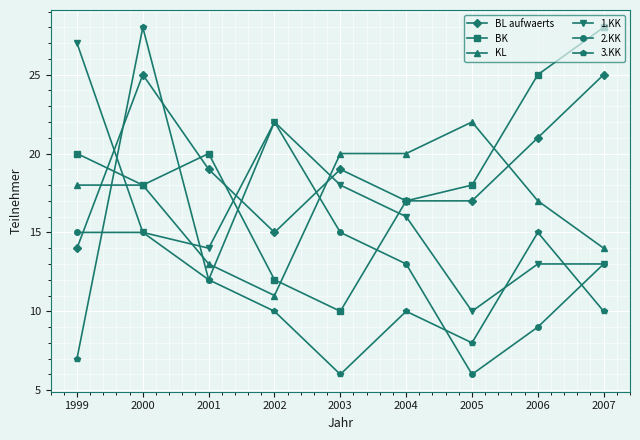

Count the BL aufwaerts values in the range 17 to 21.

5